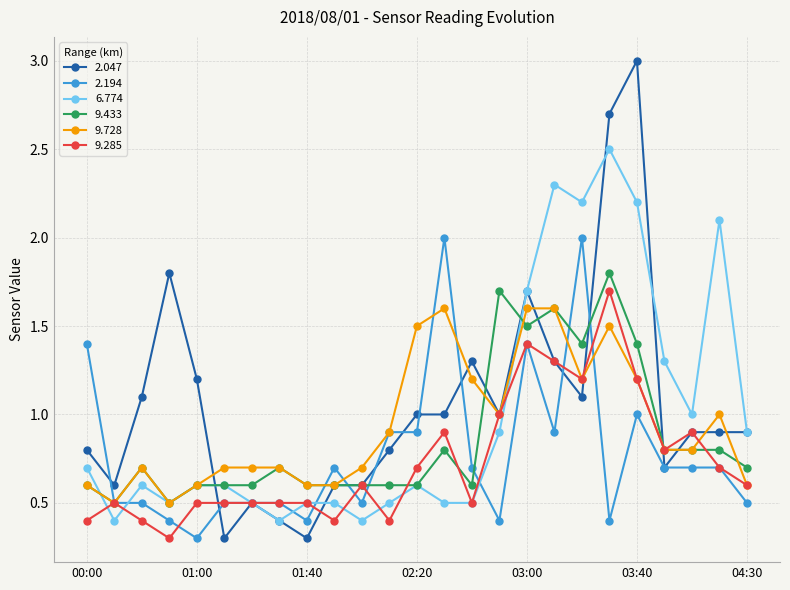

What is the greatest value displayed?

3.0